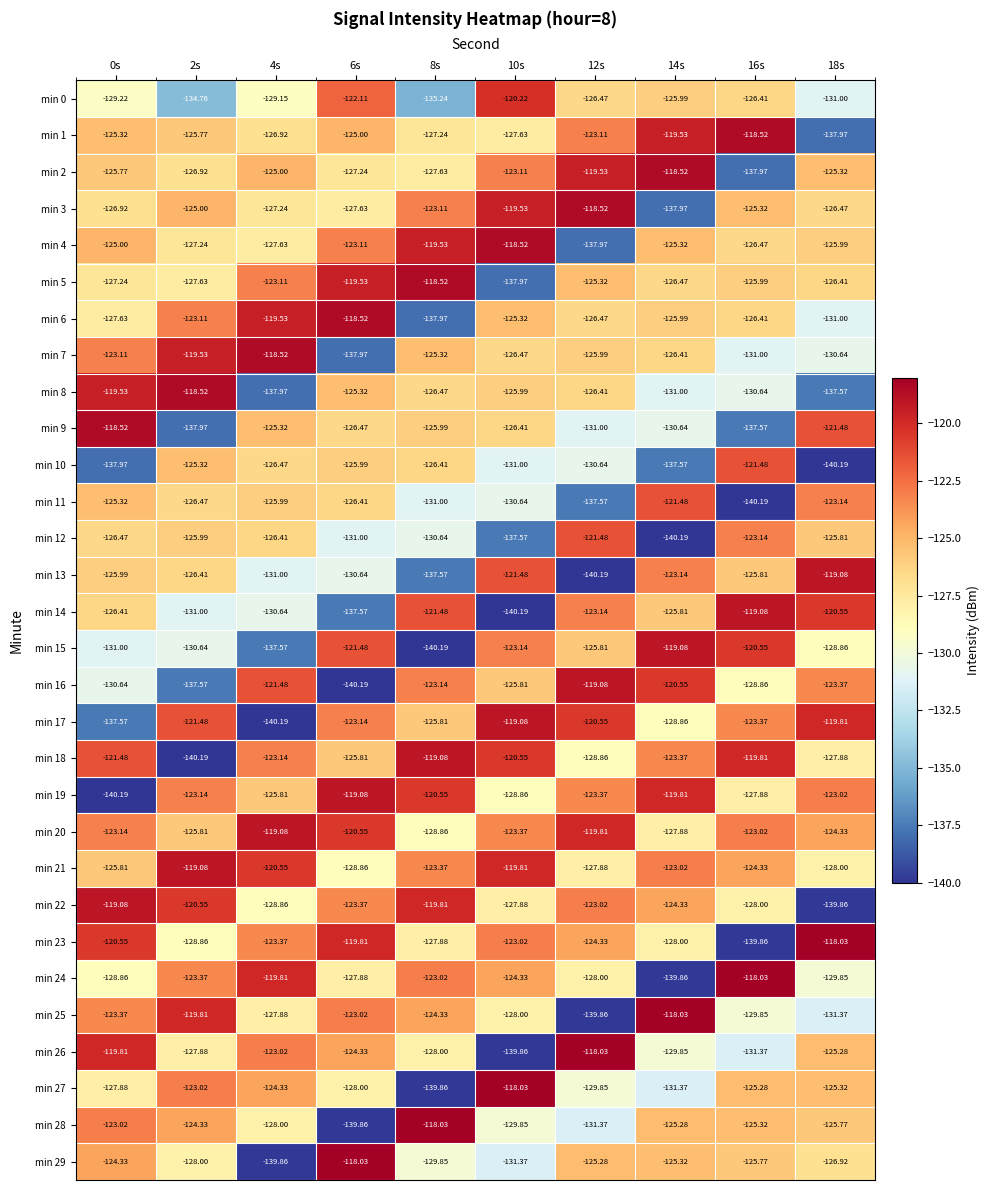

What is the spread (max minus min) of values at 4s?

21.7